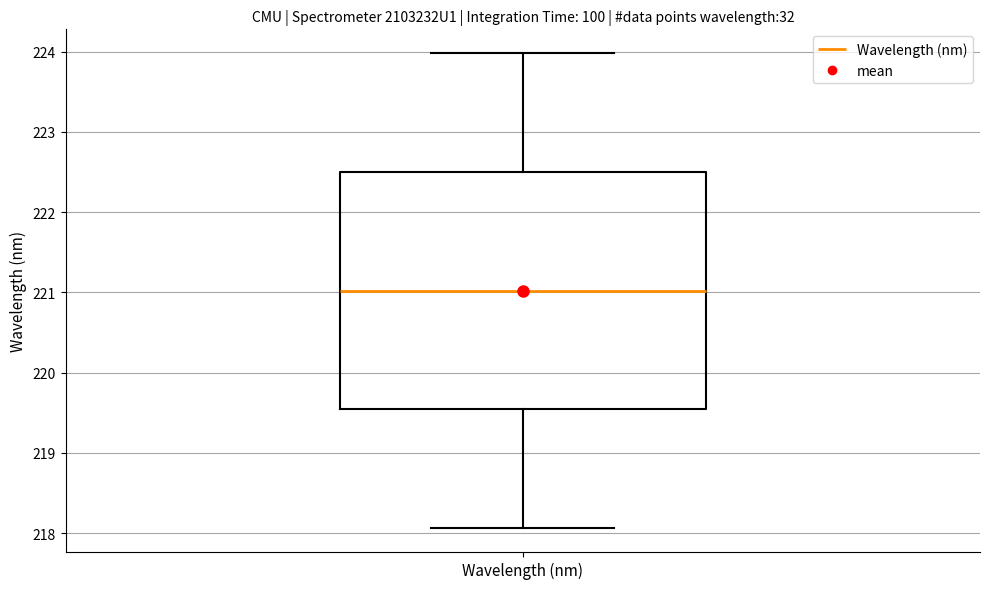

Read this box plot against the y-axis: the position of the median line, the range covered by the box, and the ends of both whiskers. The values are not printed on the chart, so give them approximately, as read against the axis.

median 221.0, box 219.5 to 222.5, whiskers 218.1 to 224.0